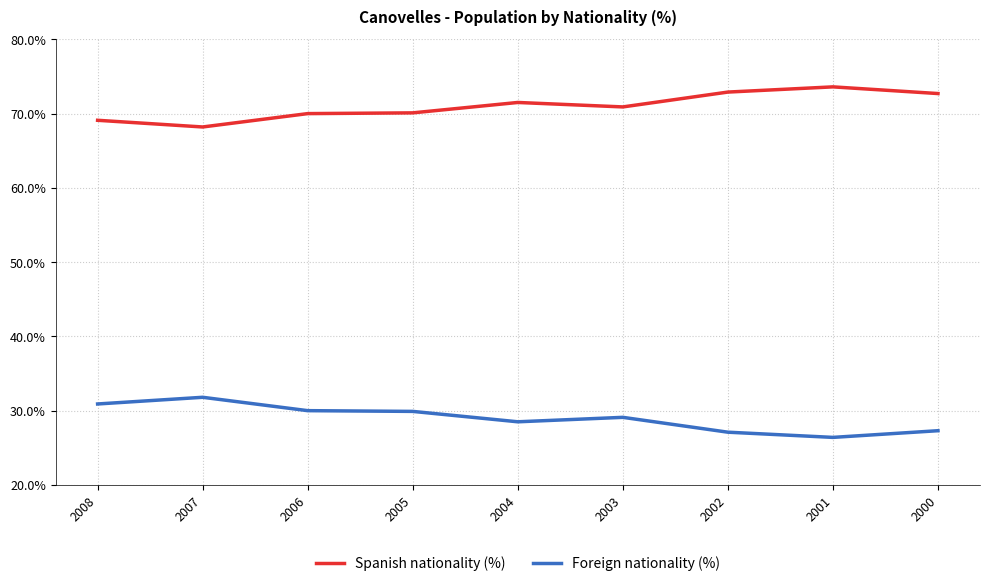

Read the Spanish nationality (%) value at 2008.

69.1